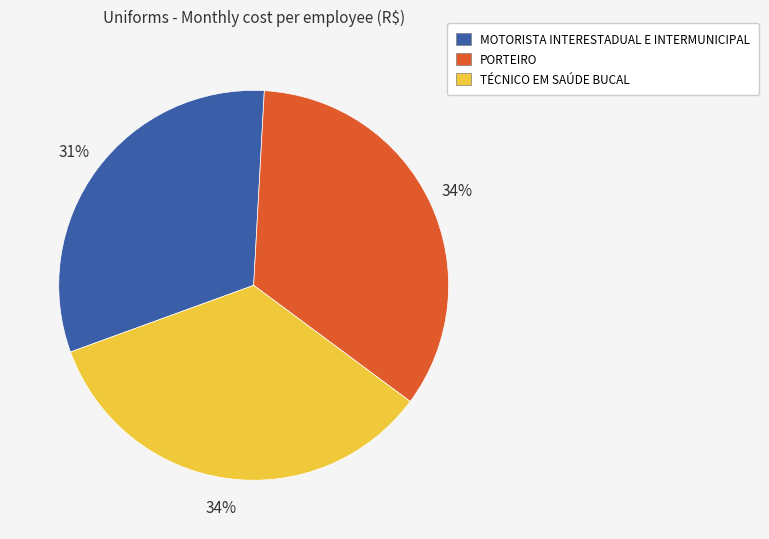

How many segments does this pie chart have?

3